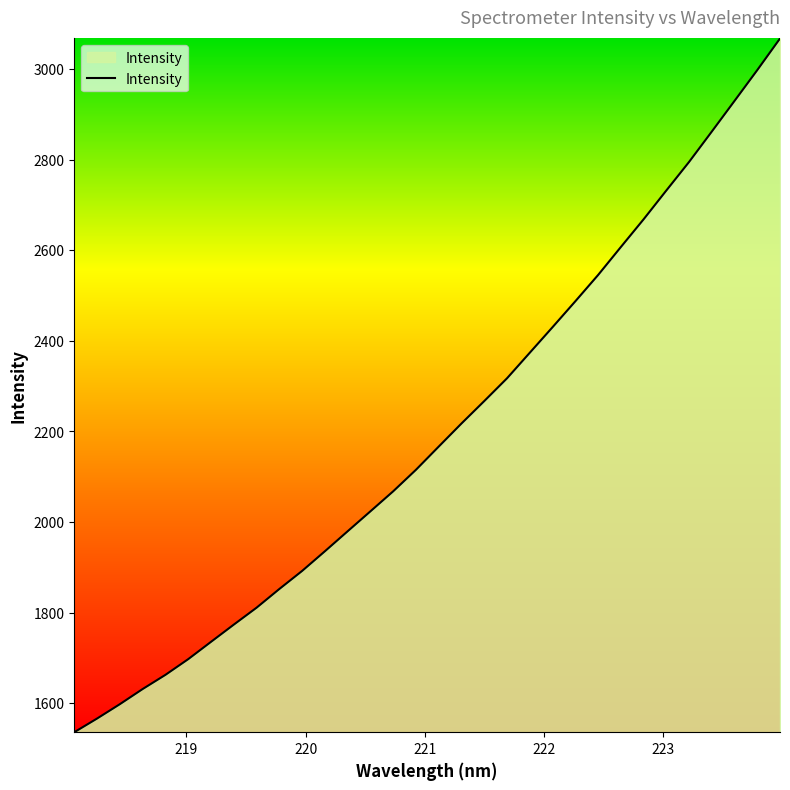

What is the smallest value displayed?

1535.8